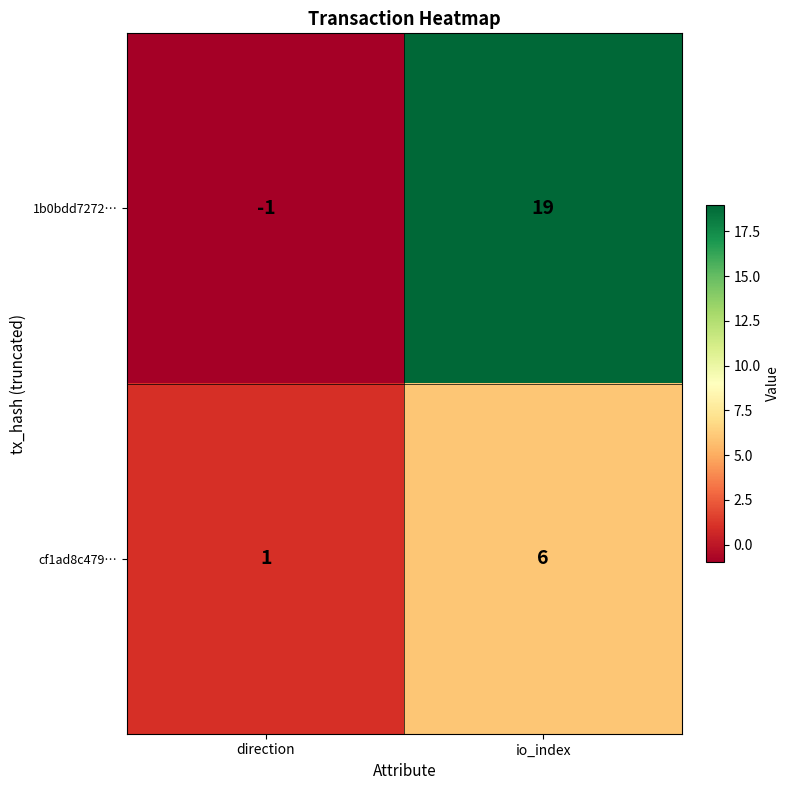

Which label corresponds to the largest value in the chart?

io_index